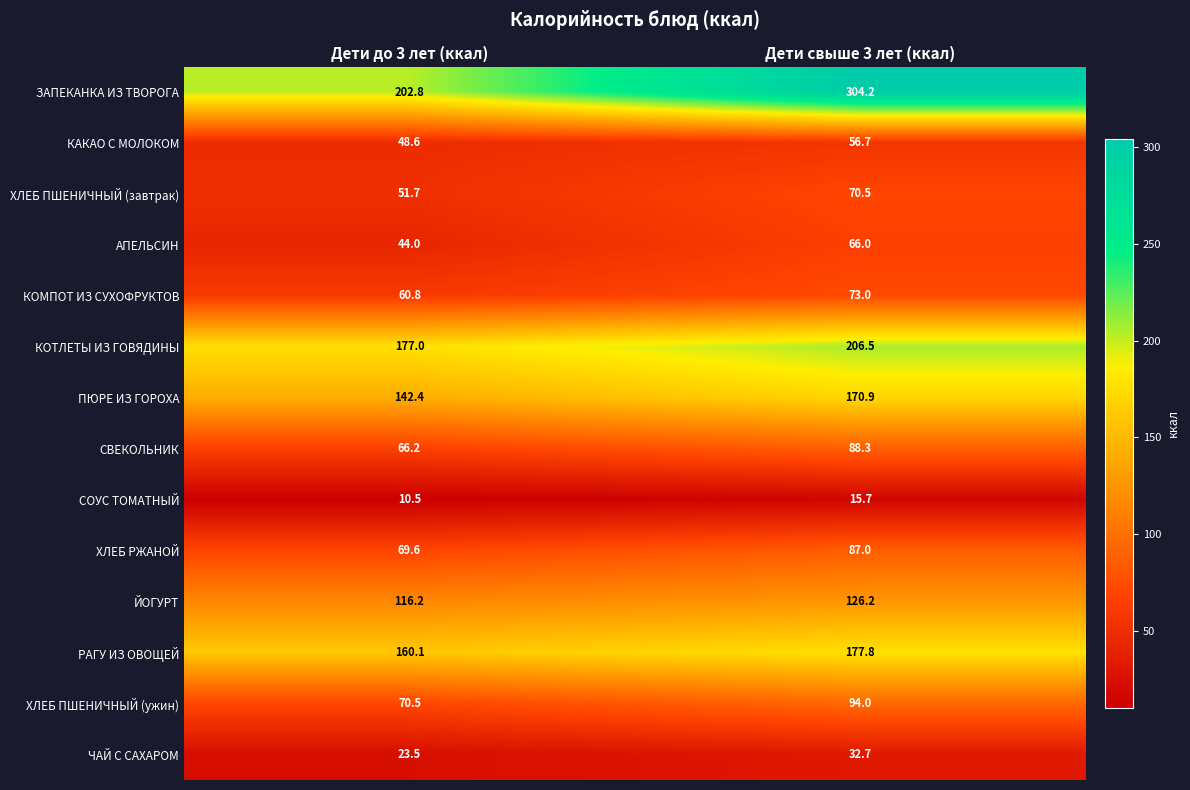

What is the highest value of the ХЛЕБ ПШЕНИЧНЫЙ (ужин) series?

94.0